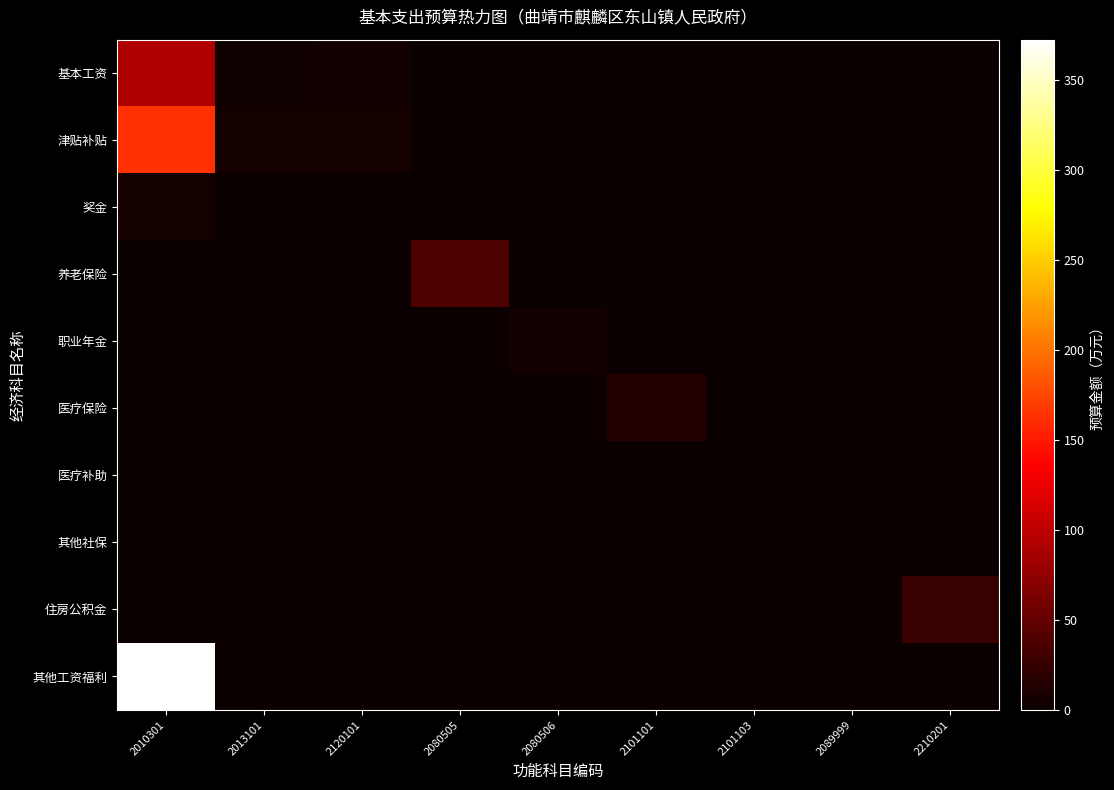

At which category is the sum across all series the highest?

2010301